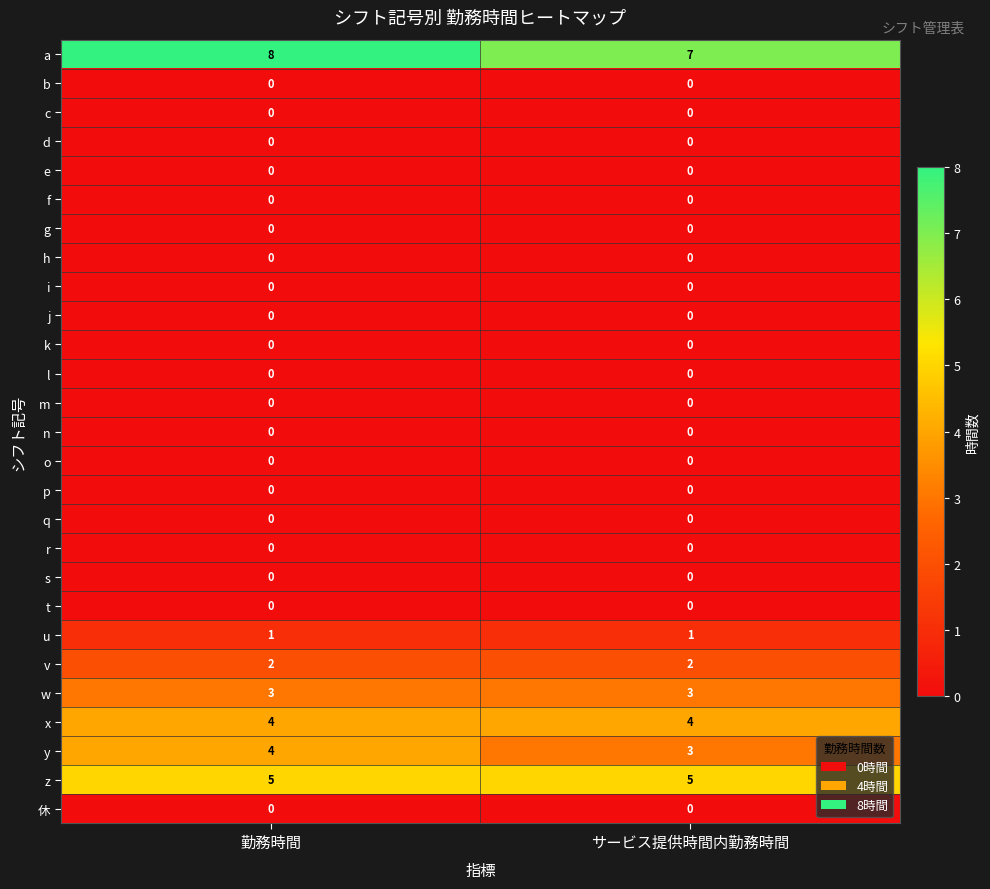

What is the greatest value displayed?

8